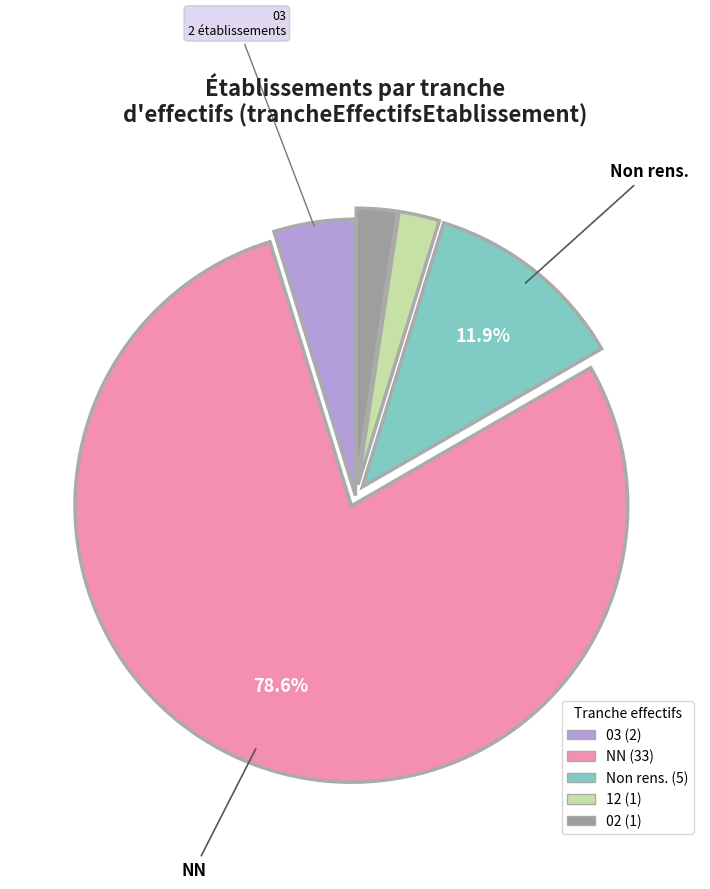

Is there a majority slice in this chart?

Yes